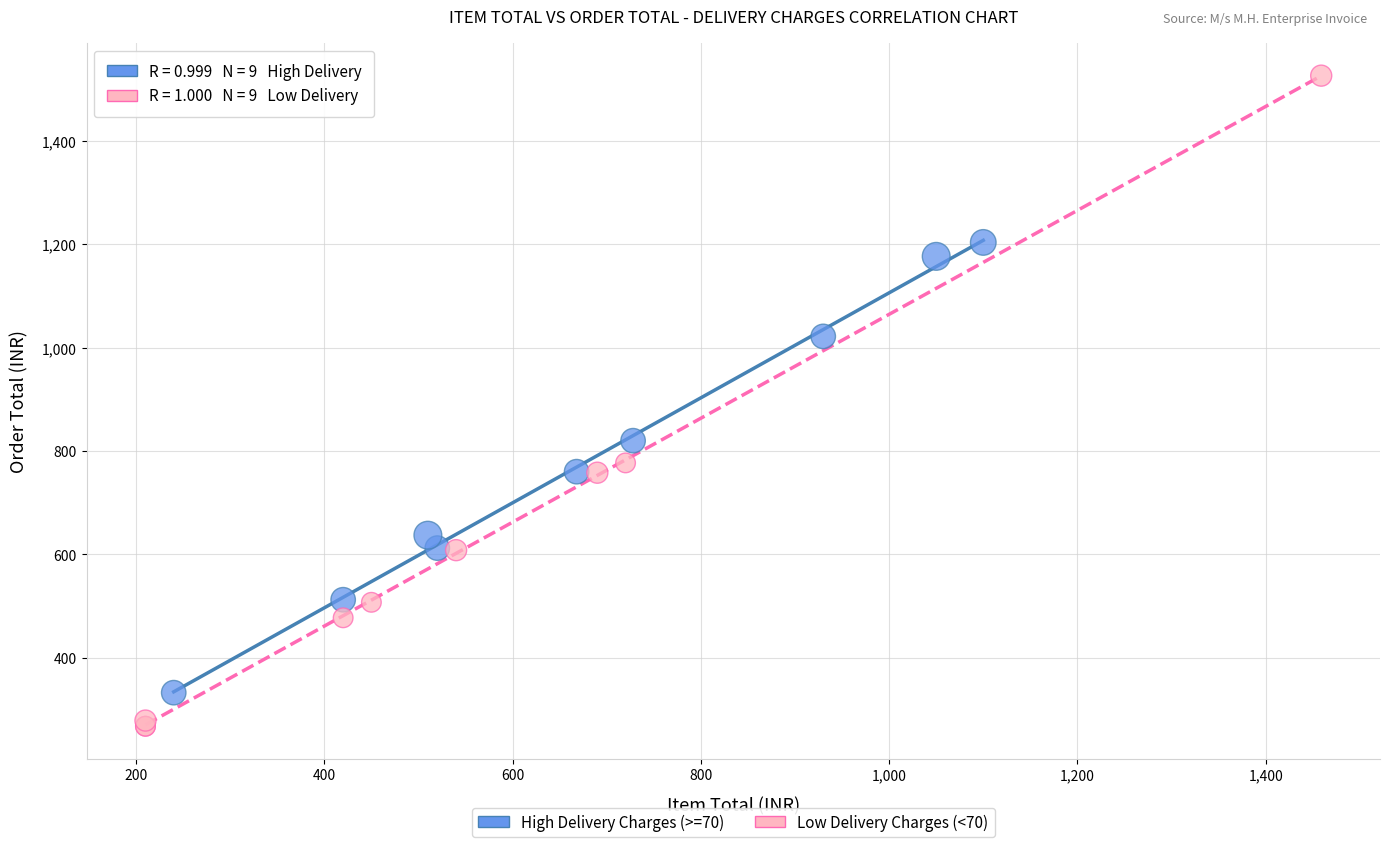

Which series has the widest spread of Y values?

Low Delivery Charges (<70)